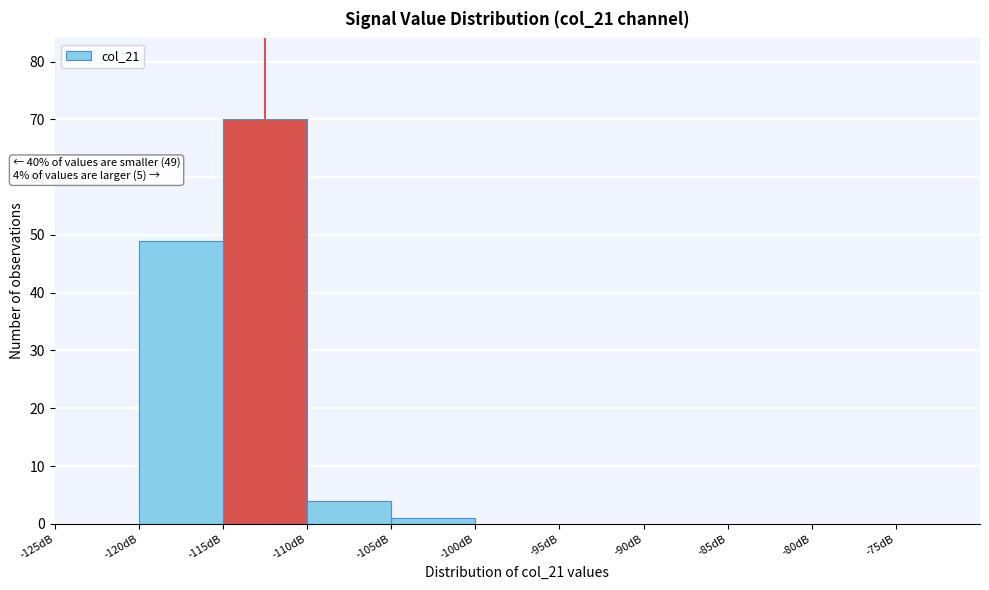

Which range on the x-axis has the tallest bar?

-115 to -110